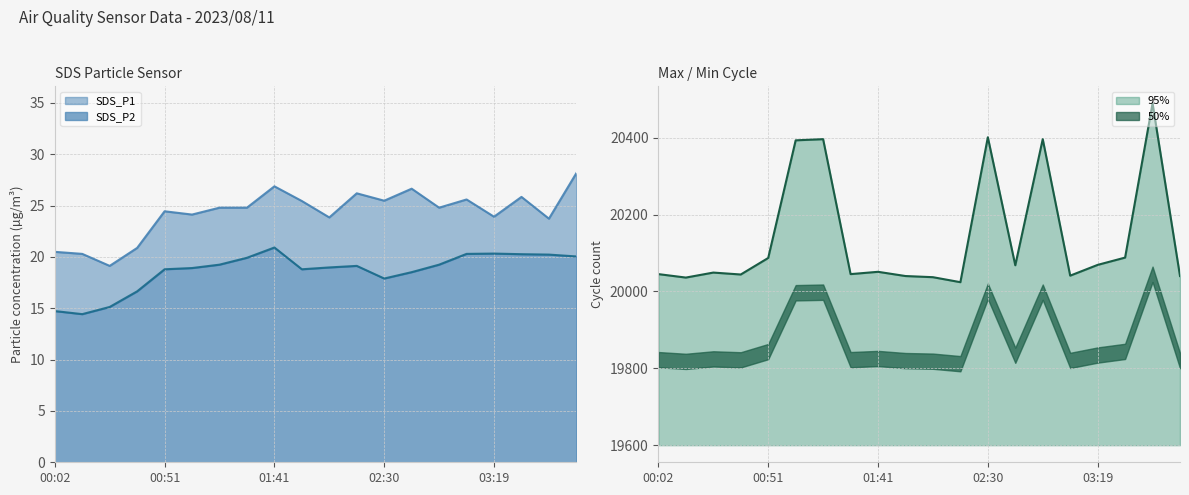

What is the minimum value for Max_cycle?

20024.0